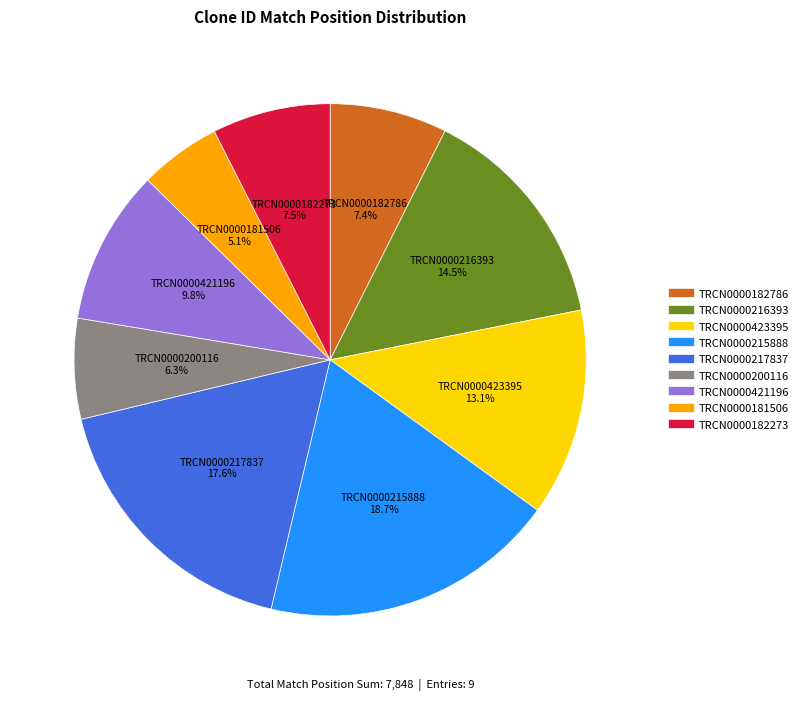

Which has a higher value, TRCN0000421196 or TRCN0000217837?

TRCN0000217837